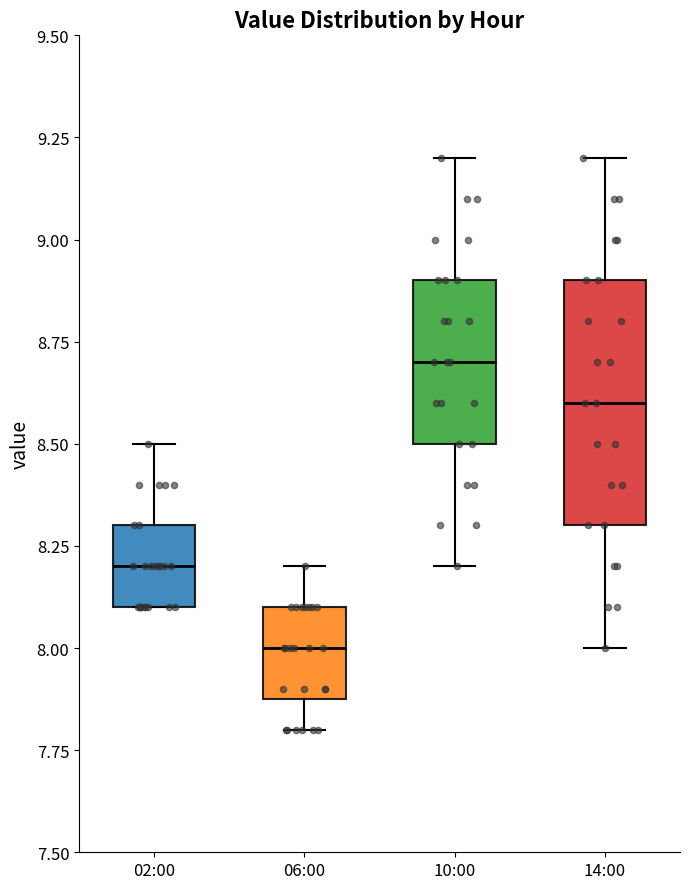

Comparing the boxes themselves (not the whiskers), which one is the tallest?

14:00